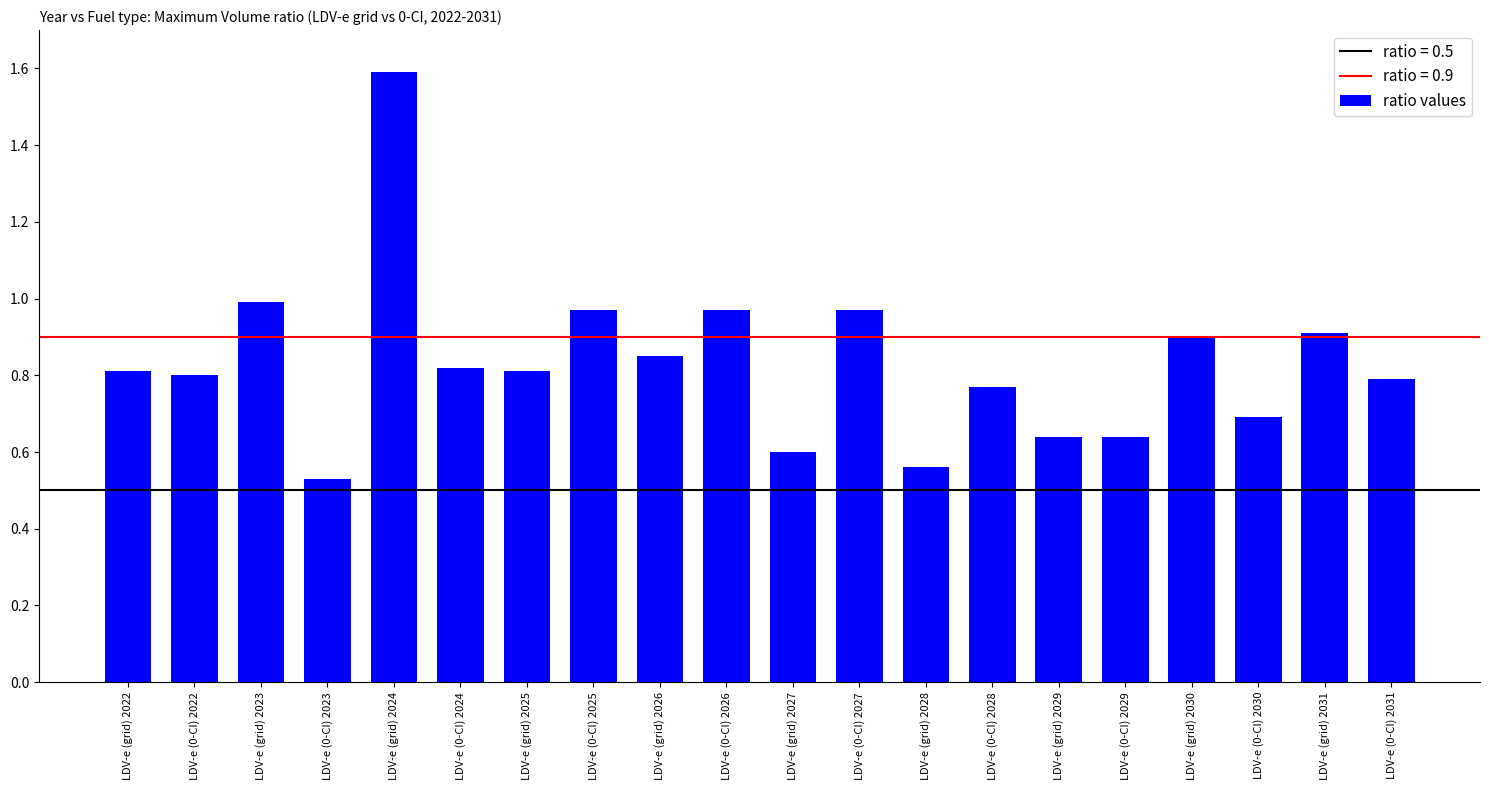

What is the maximum value shown in the chart?

1.6